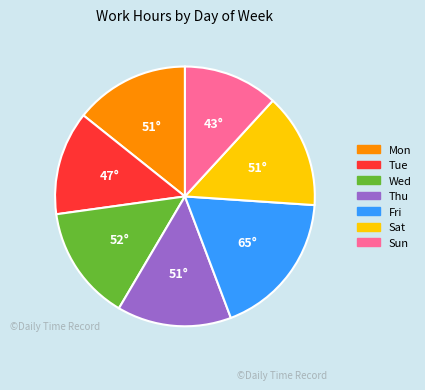

Is there any slice that represents more than half of the pie?

No